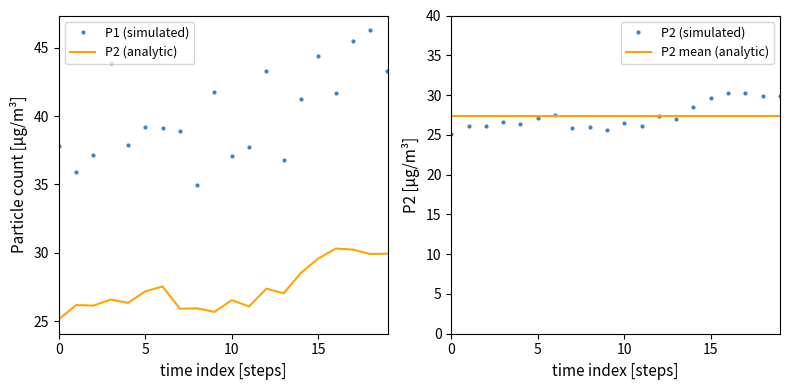

Does the chart display data point markers on the line(s)?

No